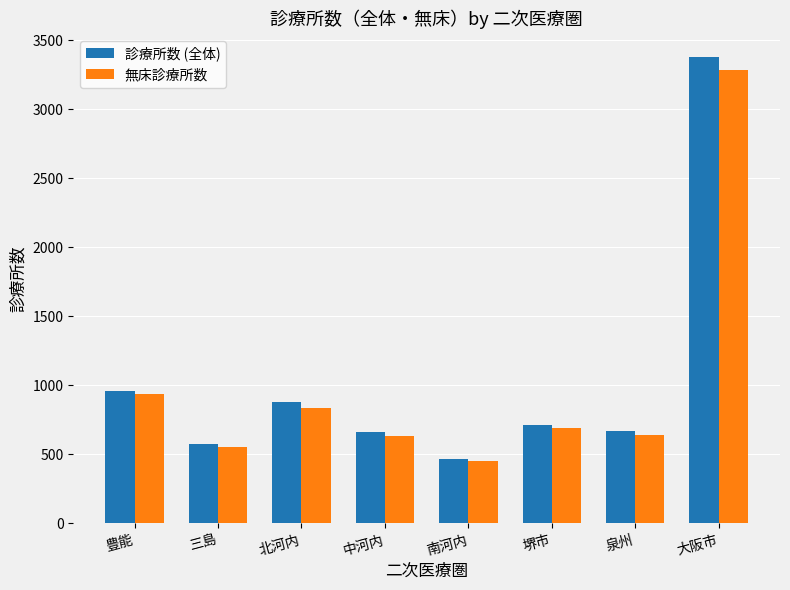

Is the value of 診療所数 (全体) at 大阪市 greater than the value of 無床診療所数 at 堺市?

Yes